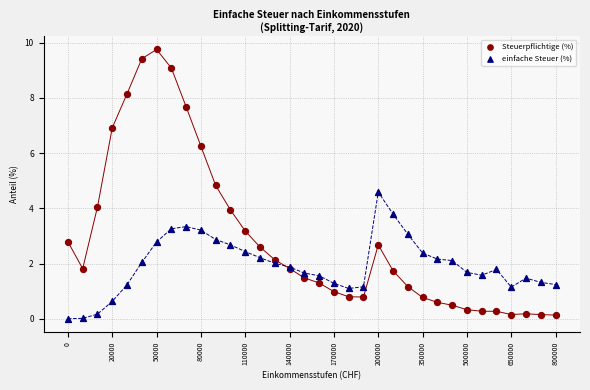

What are all the series names shown in the legend?

Steuerpflichtige (%), einfache Steuer (%)